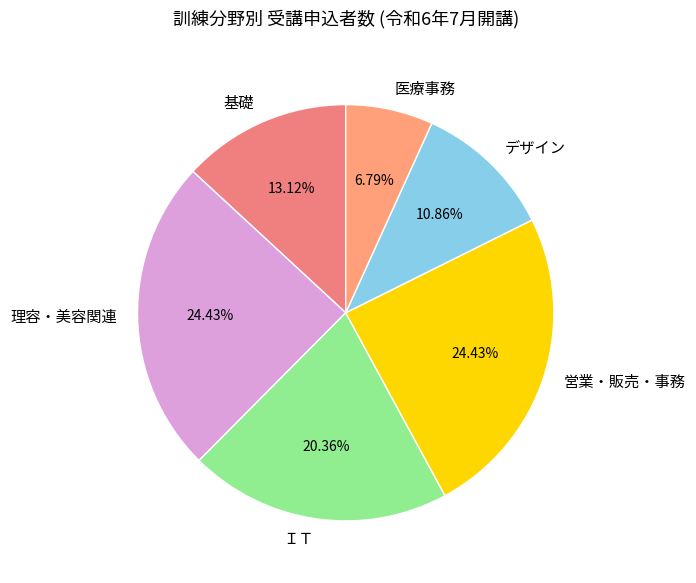

What is the smallest slice in the pie chart?

医療事務